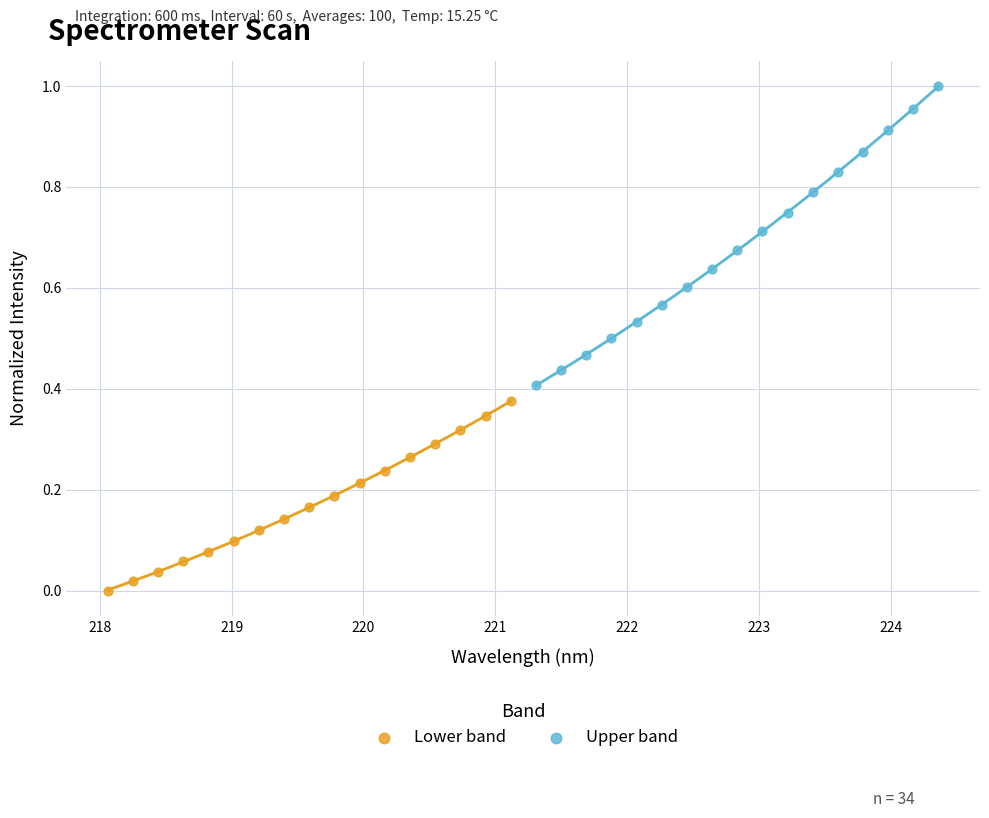

Which series reaches the maximum Y coordinate?

Upper band